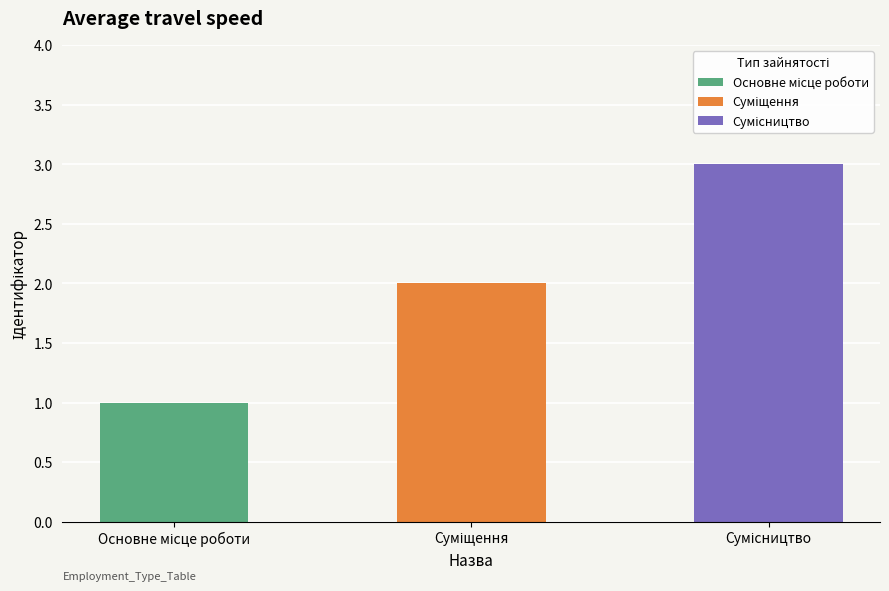

What is the difference between the values at Основне місце роботи and Сумісництво?

2